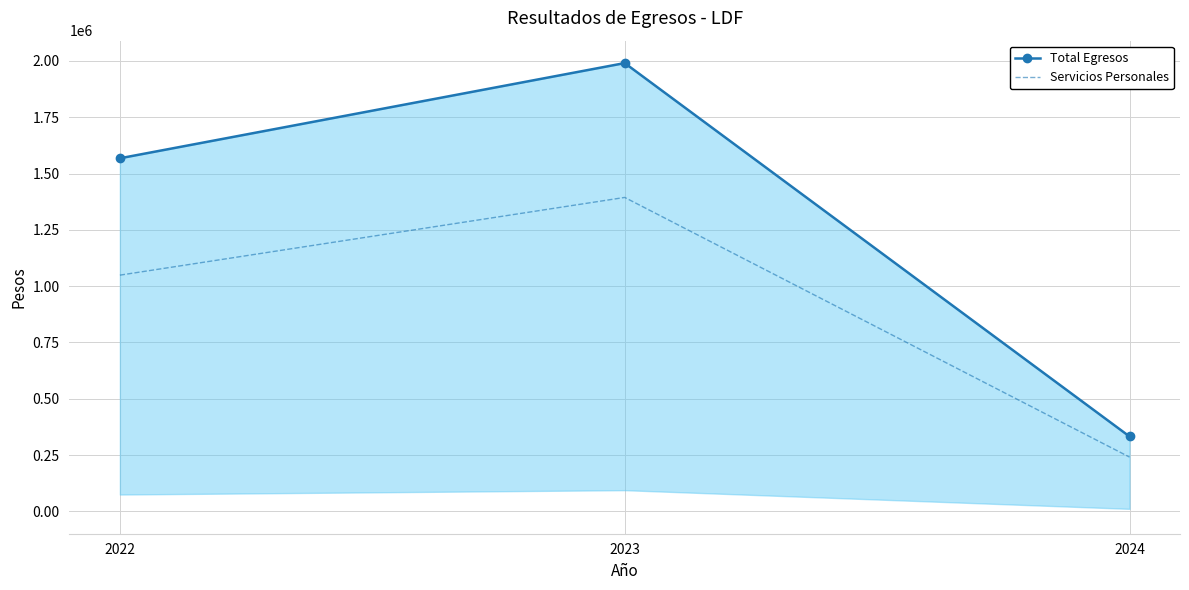

Rank the series by their maximum value, from highest to lowest.

Total Egresos, Servicios Personales